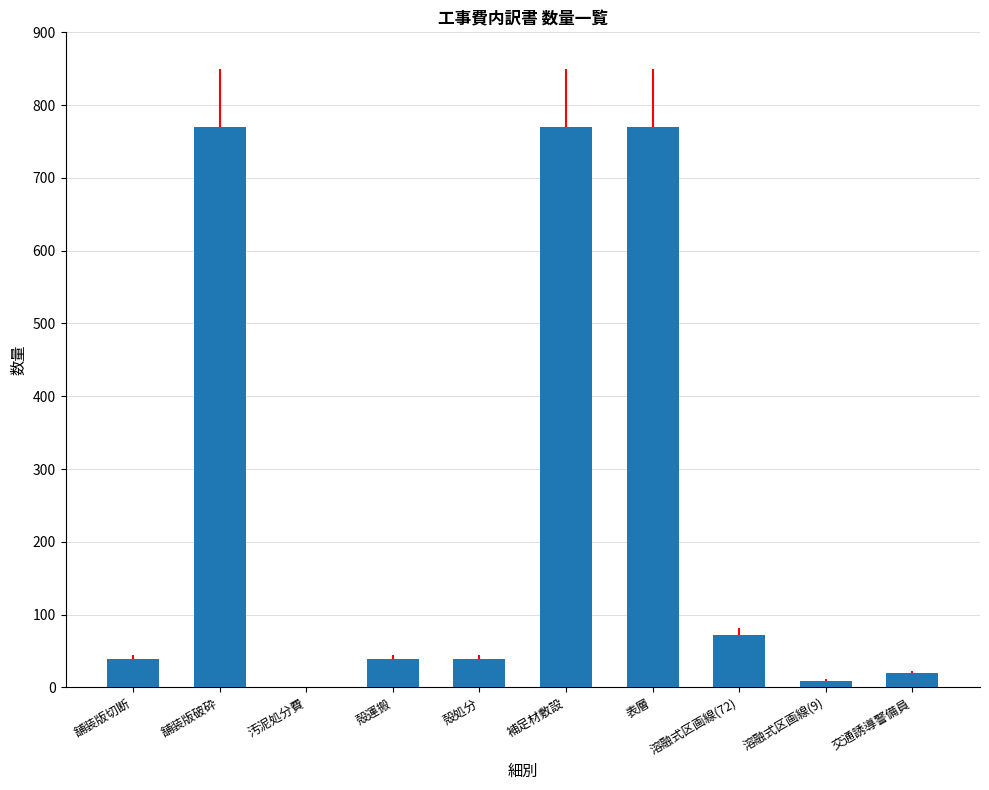

Does the chart contain stacked bars?

No